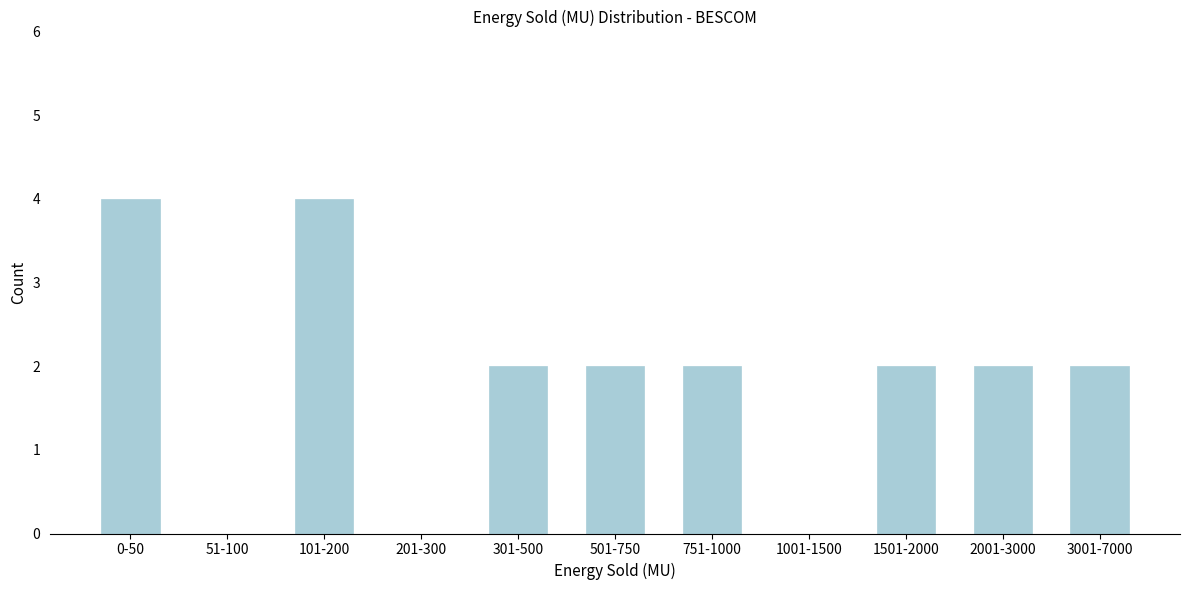

Reading right to left, extract all data points from this chart.

3001-7000=2	2001-3000=2	1501-2000=2	1001-1500=0	751-1000=2	501-750=2	301-500=2	201-300=0	101-200=4	51-100=0	0-50=4